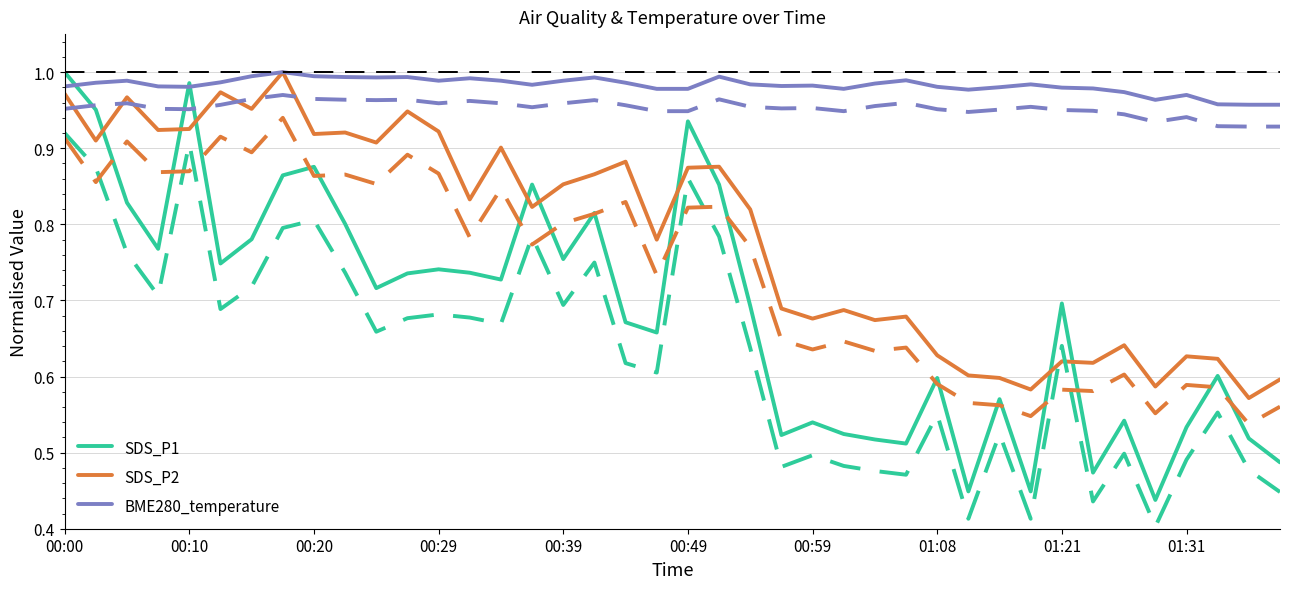

Which series has the largest total across all categories?

BME280_temperature